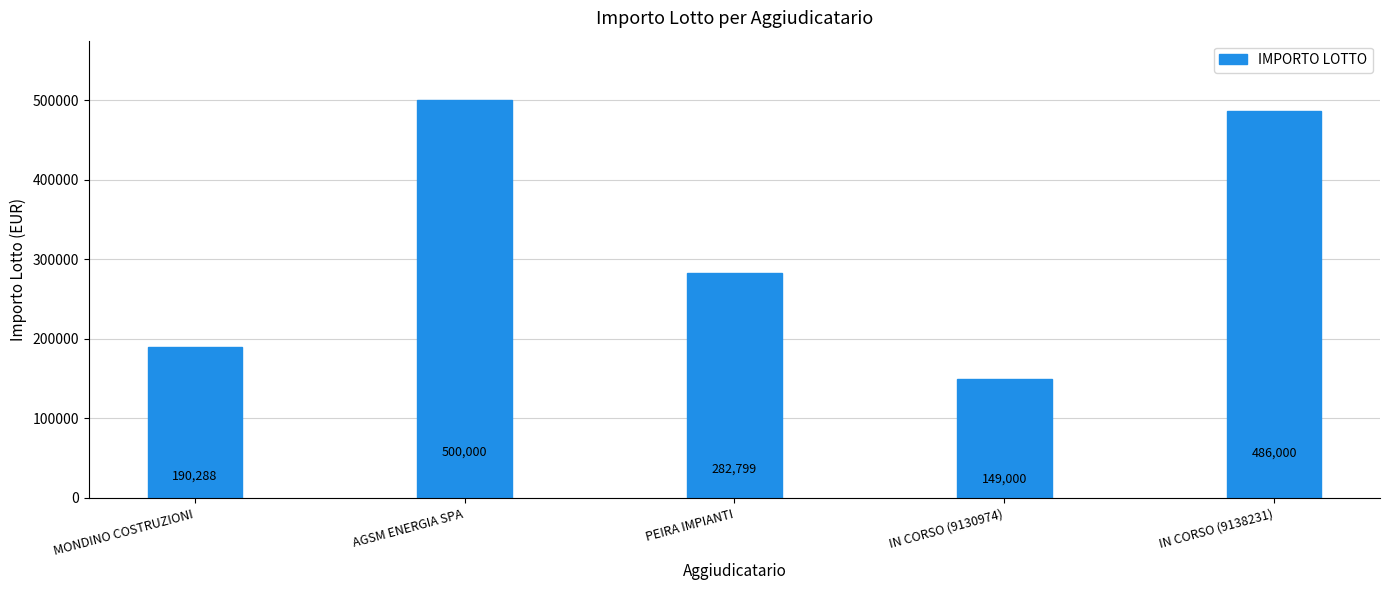

Is it true that the value at PEIRA IMPIANTI is 282798.8?

True